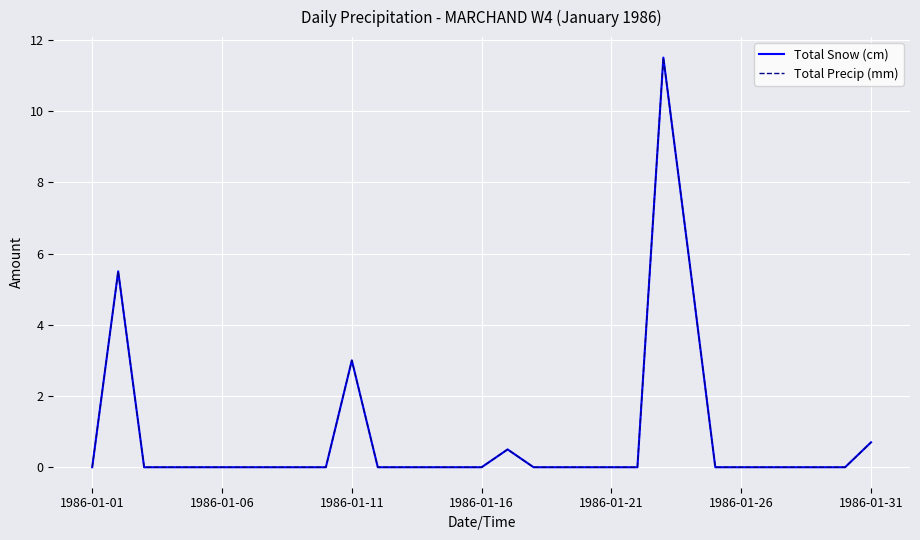

True or false: Total Precip (mm) and Total Snow (cm) intersect in this chart.

False